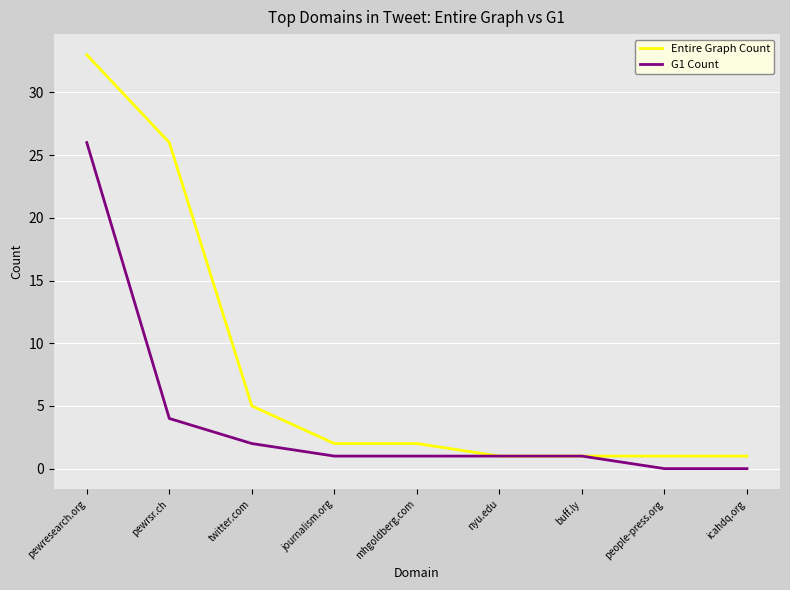

Between pewrsr.ch and people-press.org, which series saw the biggest shift?

Entire Graph Count